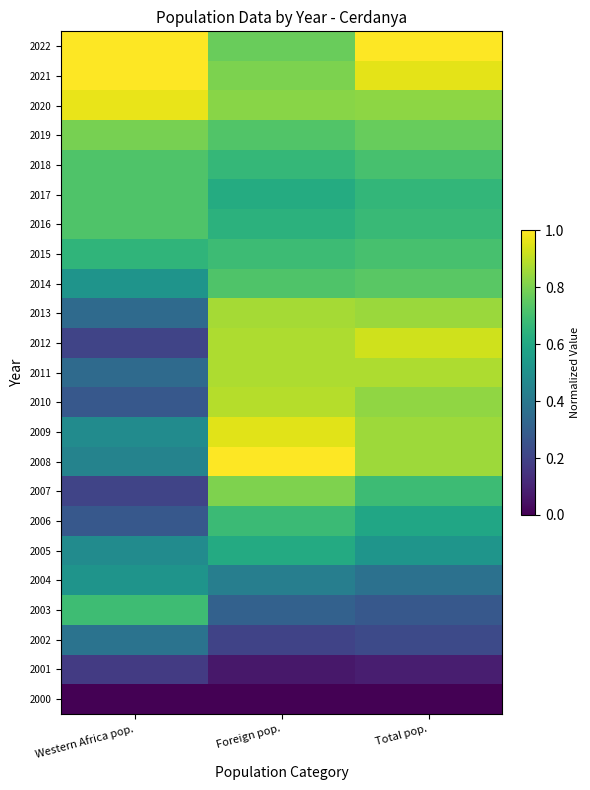

Reading left to right, what are all the values shown in this chart?

2022: Western Africa pop.=1.0	Foreign pop.=0.8	Total pop.=1.0
2021: Western Africa pop.=1.0	Foreign pop.=0.8	Total pop.=1.0
2020: Western Africa pop.=1.0	Foreign pop.=0.8	Total pop.=0.8
2019: Western Africa pop.=0.8	Foreign pop.=0.7	Total pop.=0.8
2018: Western Africa pop.=0.7	Foreign pop.=0.7	Total pop.=0.7
2017: Western Africa pop.=0.7	Foreign pop.=0.6	Total pop.=0.7
2016: Western Africa pop.=0.7	Foreign pop.=0.6	Total pop.=0.7
2015: Western Africa pop.=0.7	Foreign pop.=0.7	Total pop.=0.7
2014: Western Africa pop.=0.5	Foreign pop.=0.7	Total pop.=0.7
2013: Western Africa pop.=0.3	Foreign pop.=0.9	Total pop.=0.8
2012: Western Africa pop.=0.2	Foreign pop.=0.9	Total pop.=0.9
2011: Western Africa pop.=0.3	Foreign pop.=0.9	Total pop.=0.9
2010: Western Africa pop.=0.3	Foreign pop.=0.9	Total pop.=0.8
2009: Western Africa pop.=0.5	Foreign pop.=1.0	Total pop.=0.9
2008: Western Africa pop.=0.4	Foreign pop.=1.0	Total pop.=0.9
2007: Western Africa pop.=0.2	Foreign pop.=0.8	Total pop.=0.7
2006: Western Africa pop.=0.3	Foreign pop.=0.7	Total pop.=0.6
2005: Western Africa pop.=0.5	Foreign pop.=0.6	Total pop.=0.5
2004: Western Africa pop.=0.5	Foreign pop.=0.4	Total pop.=0.4
2003: Western Africa pop.=0.7	Foreign pop.=0.3	Total pop.=0.3
2002: Western Africa pop.=0.4	Foreign pop.=0.2	Total pop.=0.2
2001: Western Africa pop.=0.2	Foreign pop.=0.1	Total pop.=0.1
2000: Western Africa pop.=0.0	Foreign pop.=0.0	Total pop.=0.0